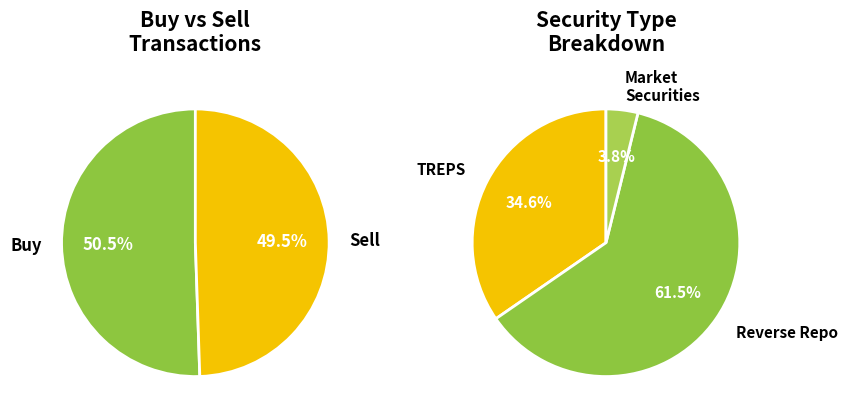

What is the largest slice in the pie chart?

Reverse Repo